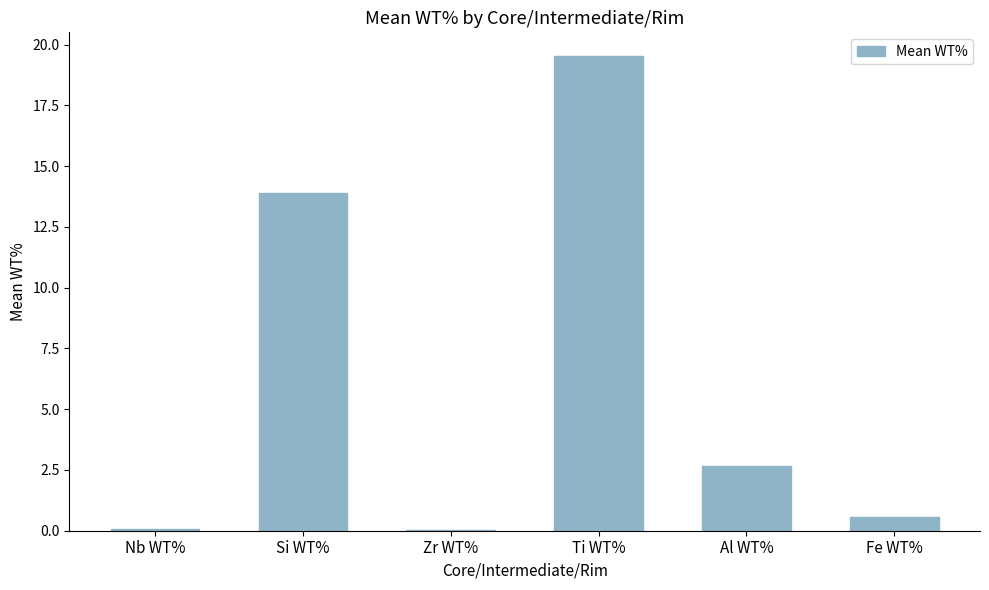

True or false: the data shows 0.6 at Fe WT%.

True